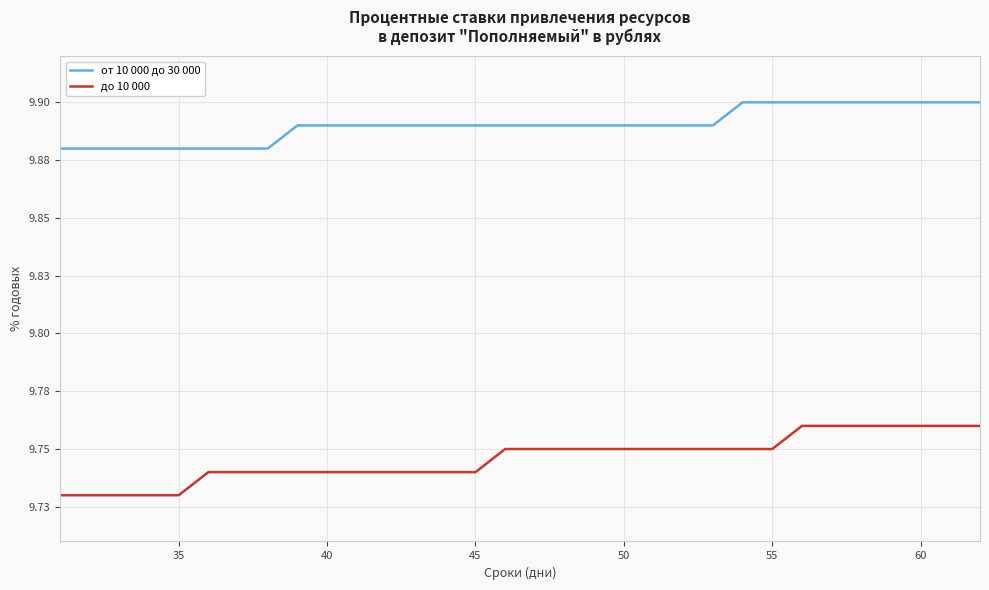

Does the chart have visible grid lines?

Yes